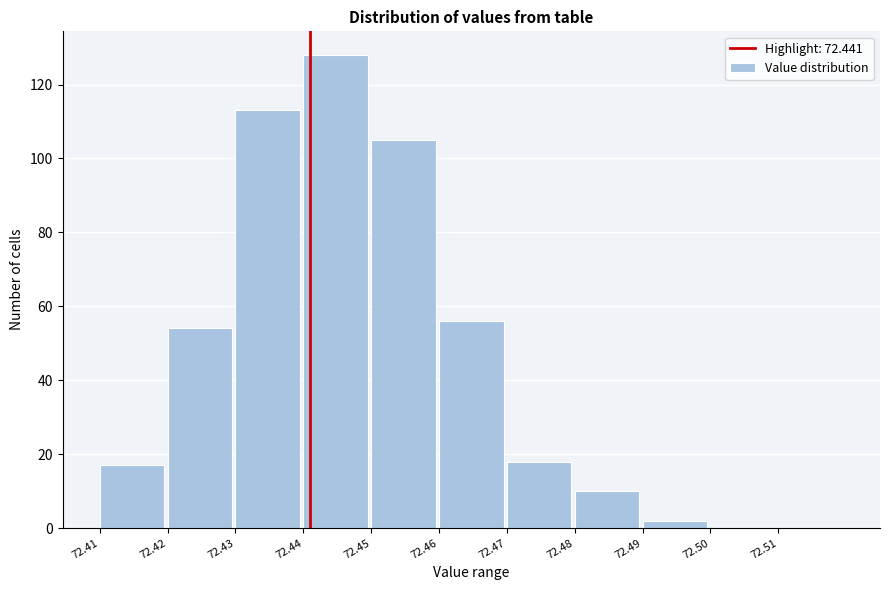

Which range on the x-axis has the tallest bar?

72.44 to 72.45